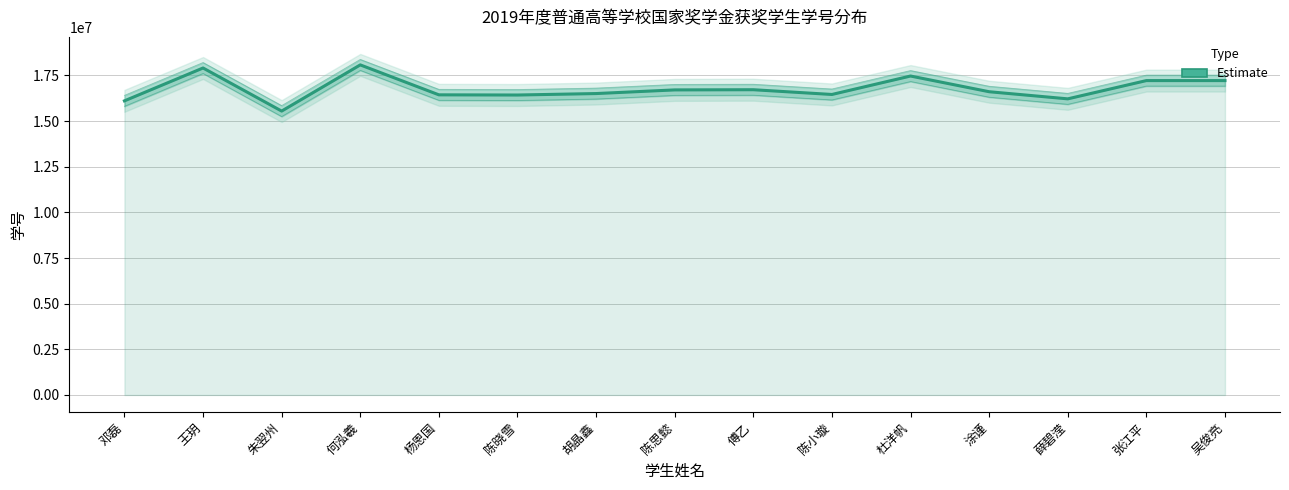

What is the sum of all values?

251661760